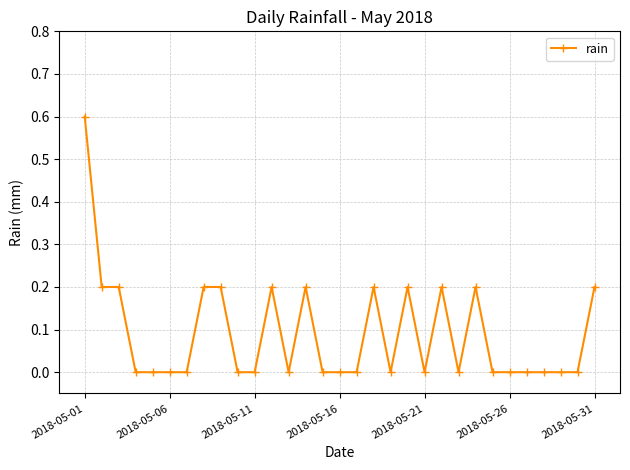

Reading left to right, list all the values displayed in this chart.

0.6	0.2	0.2	0.0	0.0	0.0	0.0	0.2	0.2	0.0	0.0	0.2	0.0	0.2	0.0	0.0	0.0	0.2	0.0	0.2	0.0	0.2	0.0	0.2	0.0	0.0	0.0	0.0	0.0	0.0	0.2